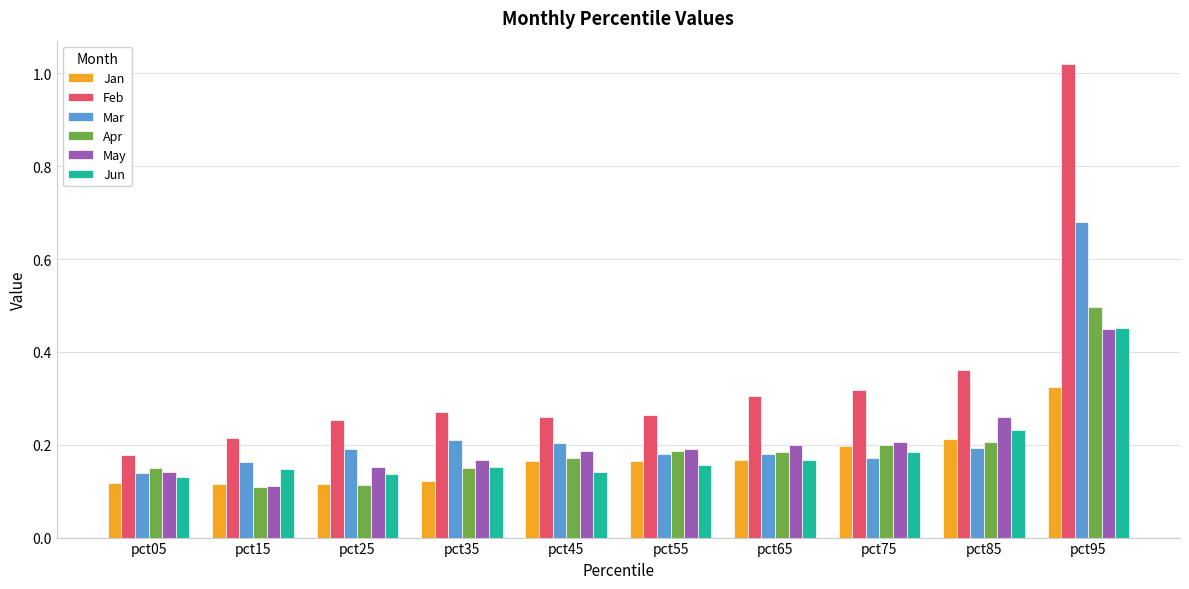

True or false: May has a value of 0.2 at pct65.

True